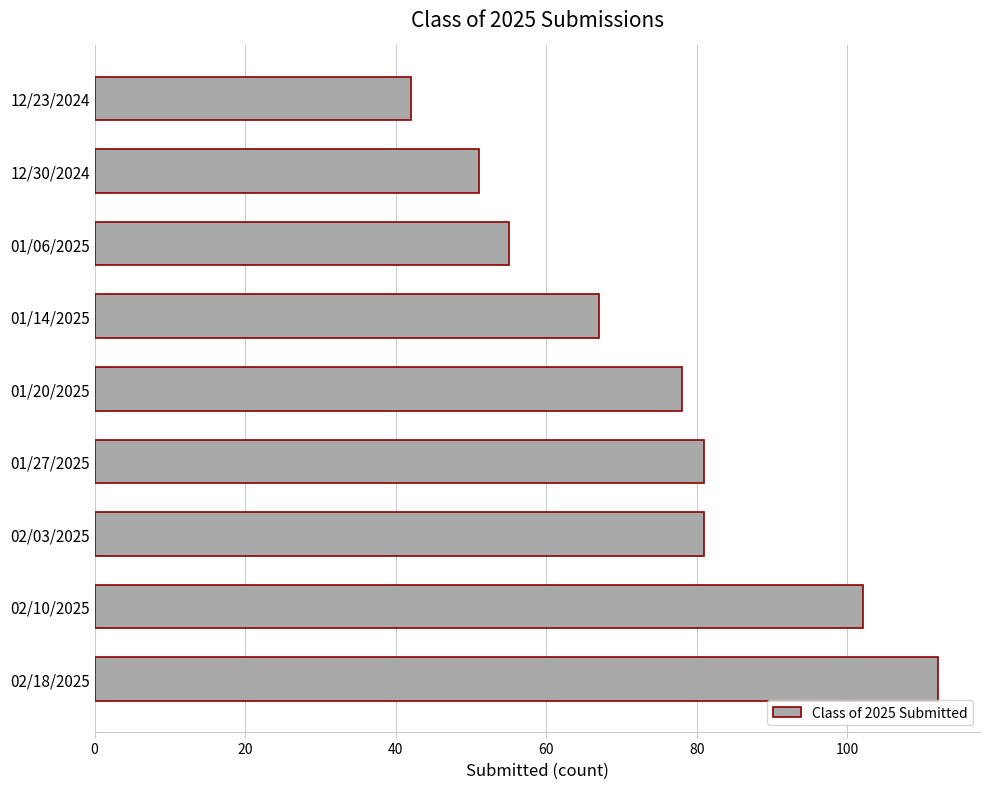

Does the chart contain stacked bars?

No